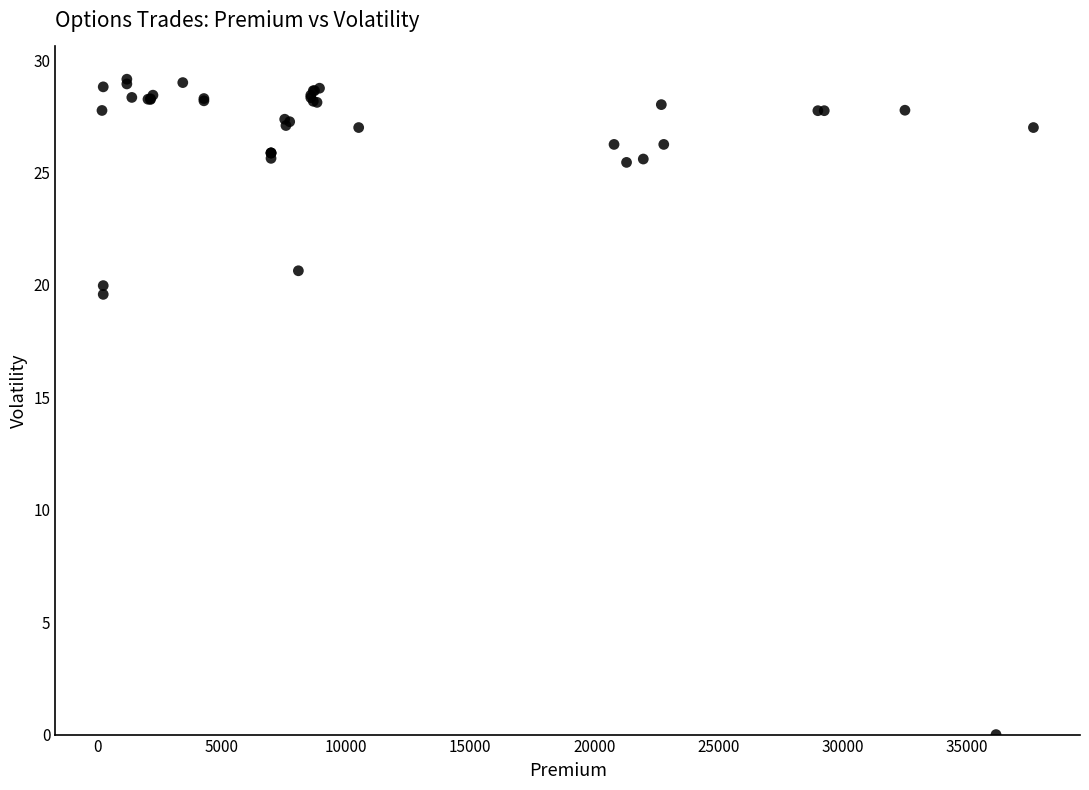

What Y value in the scatter plot is closest to 14?

19.6